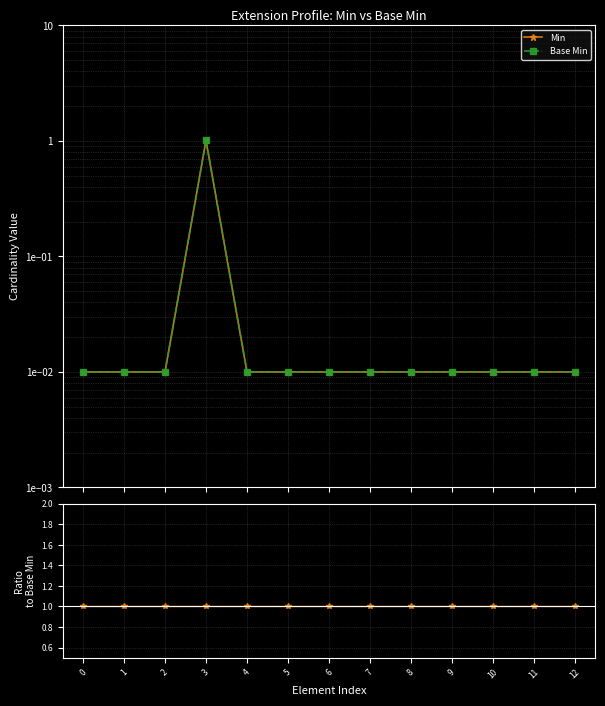

True or false: Base Min has more than 1 interior local peaks.

False